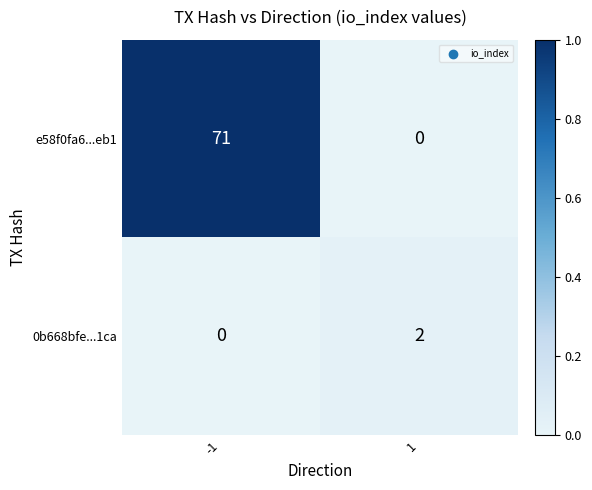

Reading left to right, list all the values displayed in this chart.

e58f0fa6...eb1: -1=71	1=0
0b668bfe...1ca: -1=0	1=2